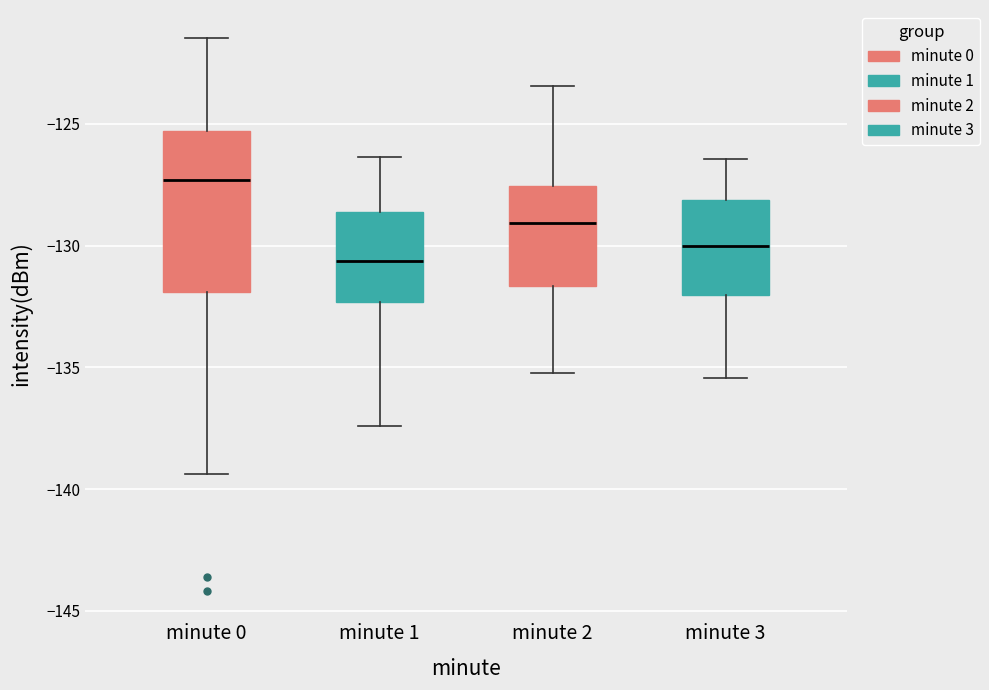

Which box is the tallest, from its lower edge to its upper edge?

minute 0